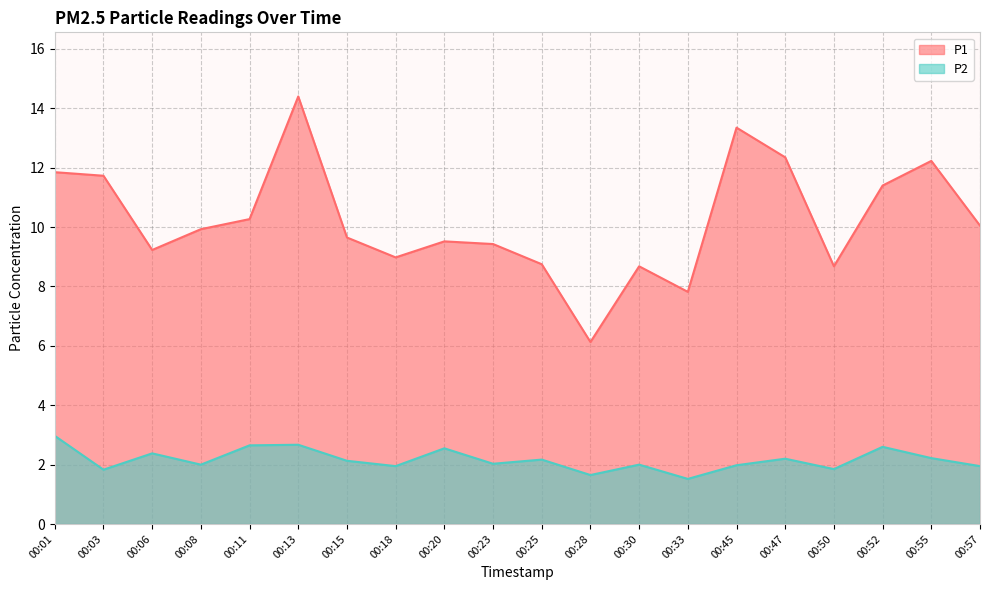

Is the value of P1 at 00:30 greater than the value of P2 at 00:50?

Yes